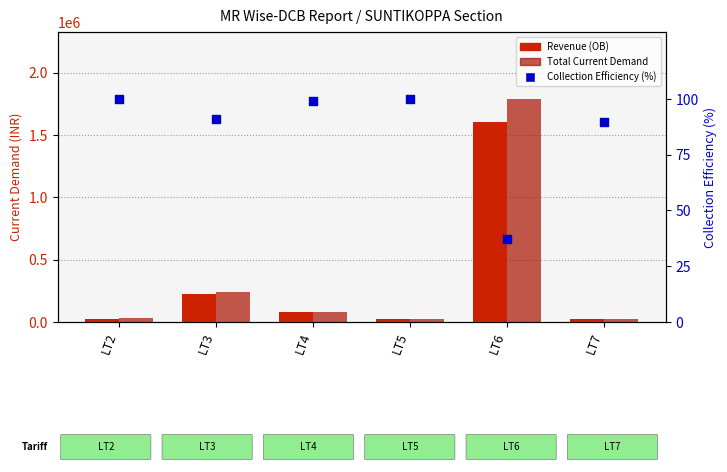

Is the value of Total Current Demand at LT5 greater than the value of Collection Efficiency (%) at LT2?

Yes